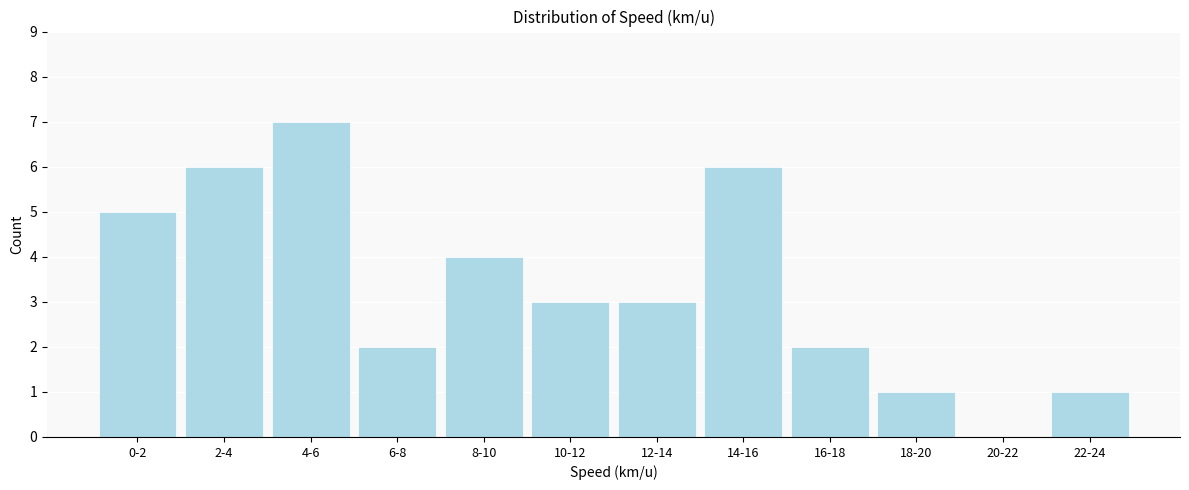

Reading left to right, extract all data points from this chart.

0-2=5	2-4=6	4-6=7	6-8=2	8-10=4	10-12=3	12-14=3	14-16=6	16-18=2	18-20=1	20-22=0	22-24=1